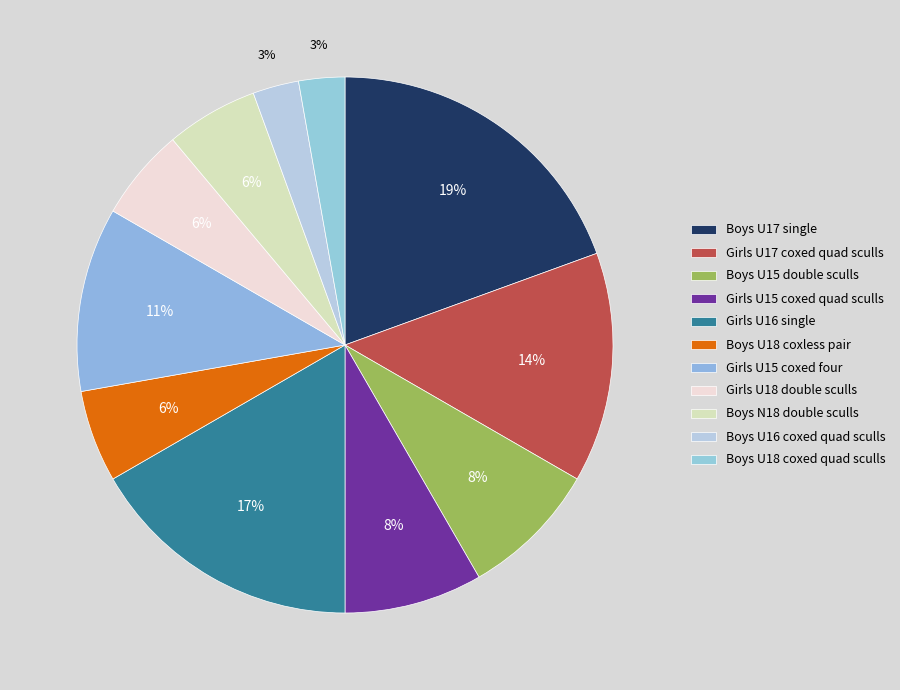

How many slices are in this pie chart?

11